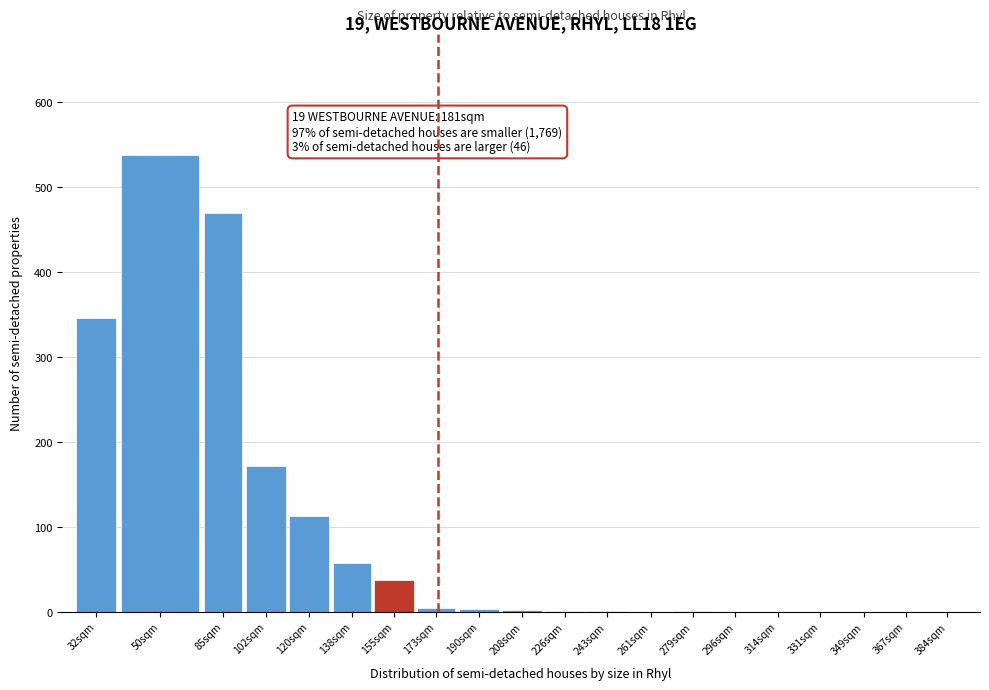

What is the sum of all values?

1744